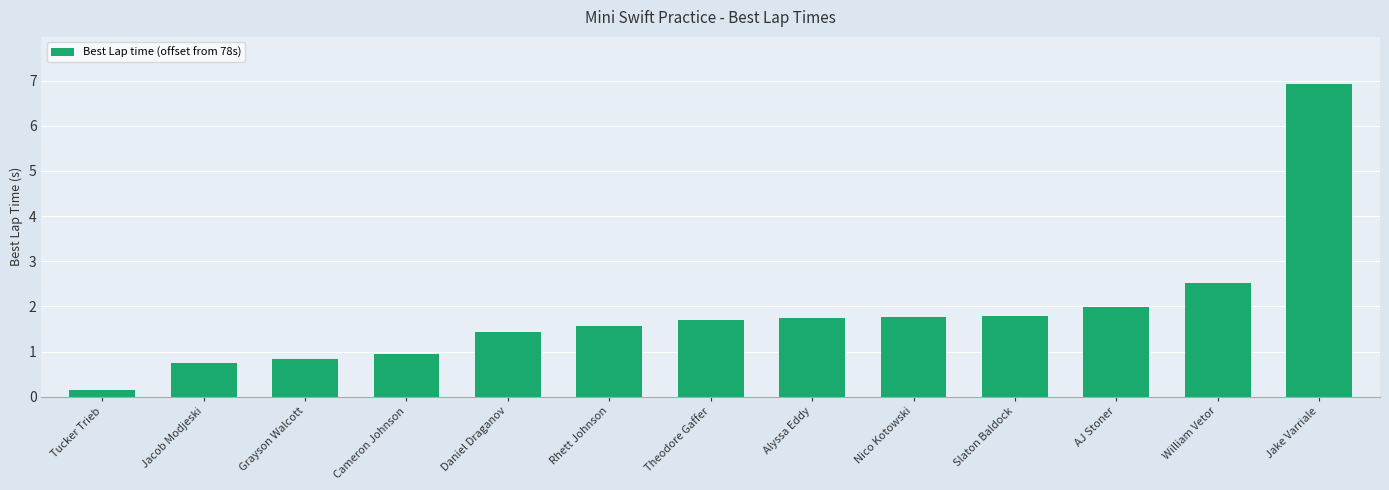

Read the value at William Vetor.

2.5